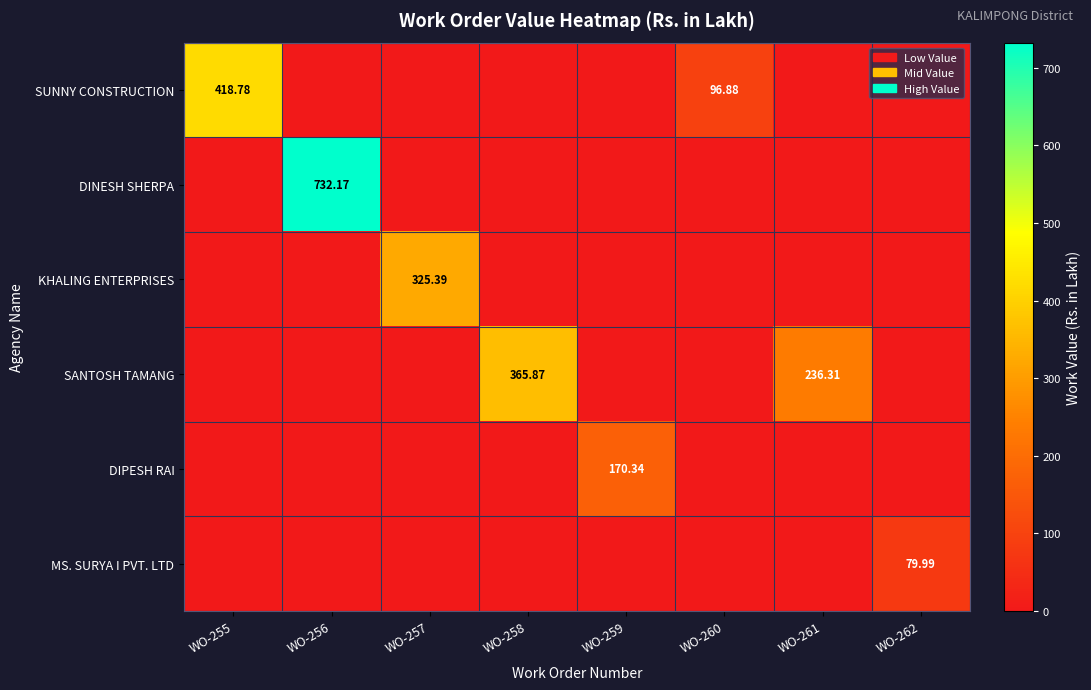

Which series changed the most between WO-257 and WO-262?

KHALING ENTERPRISES